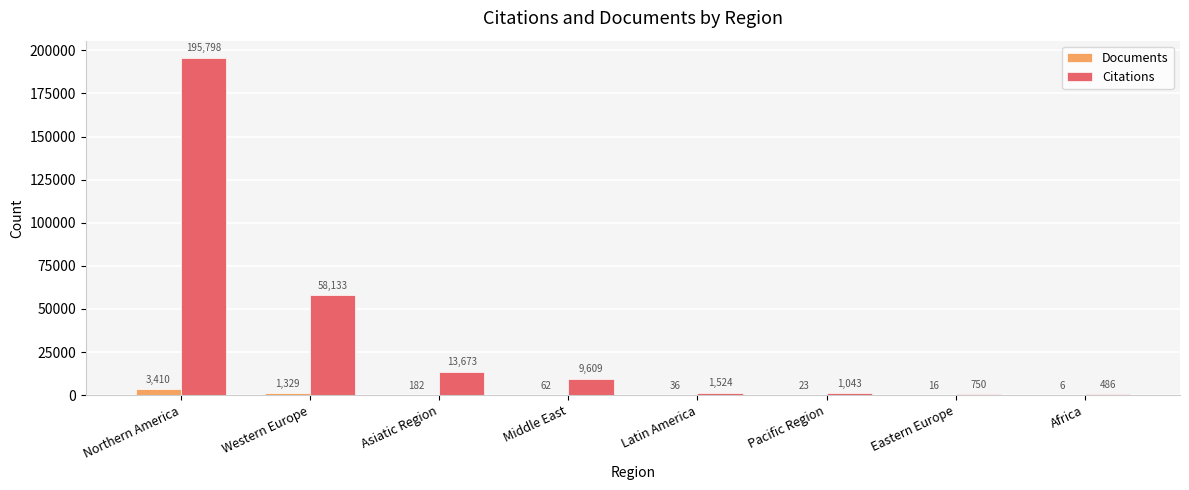

Count the number of data series in this chart.

2